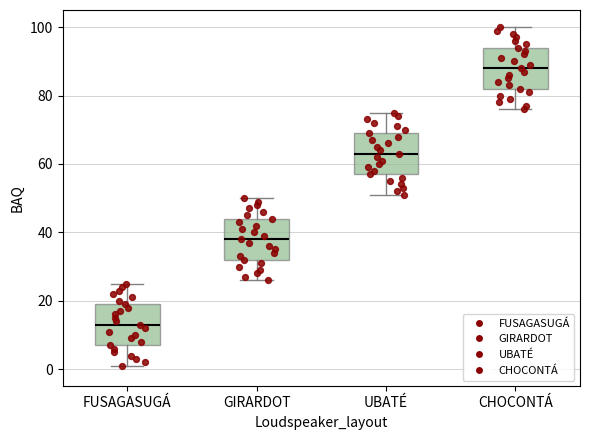

Where does the upper whisker of the box for CHOCONTÁ end on the y-axis? The values are not printed on the chart, so give them approximately, as read against the axis.

100